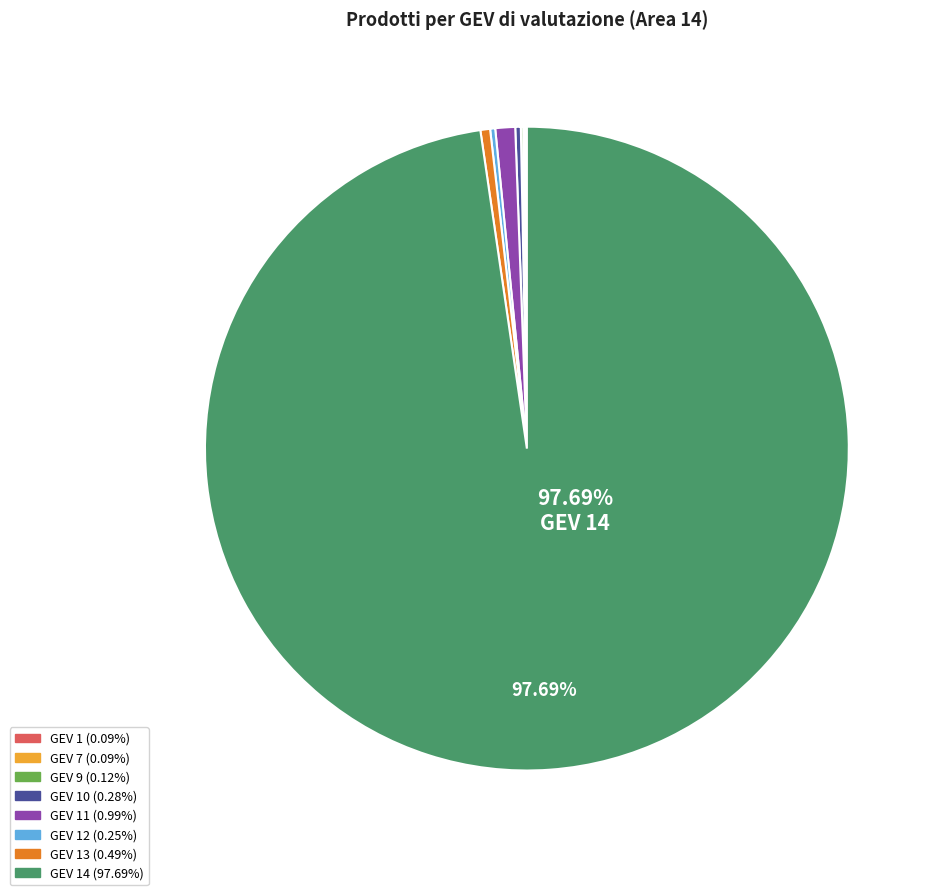

Is there any slice that represents more than half of the pie?

Yes